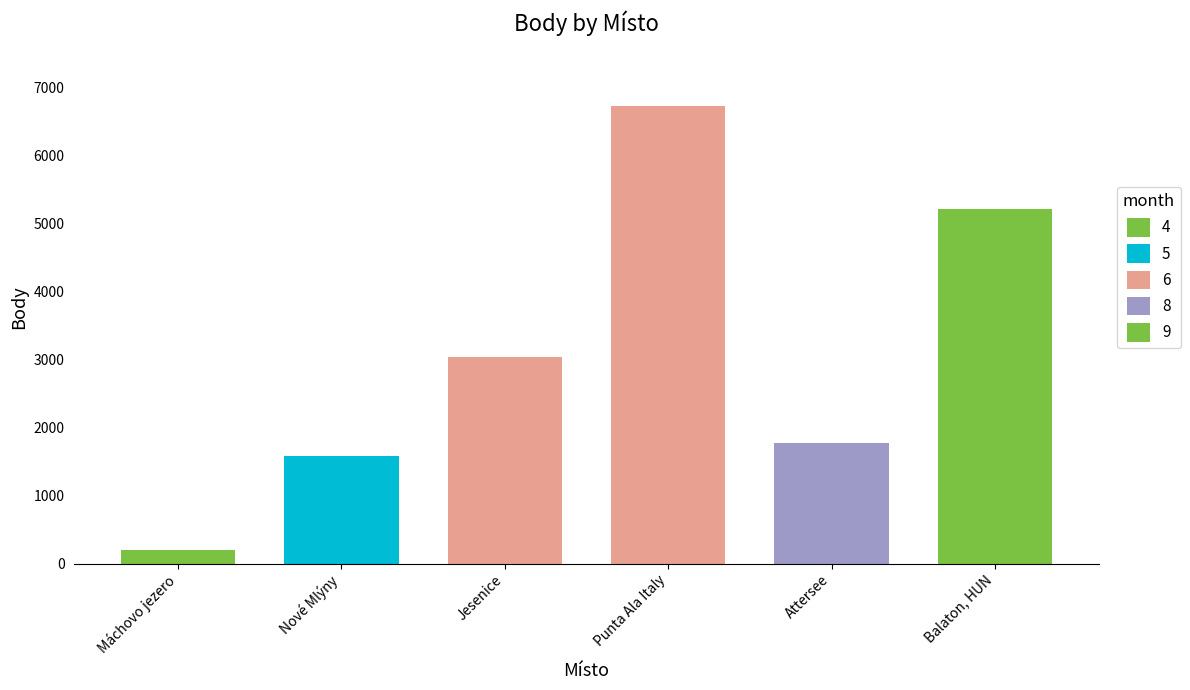

Where is the data nearest to the value 3461?

Jesenice